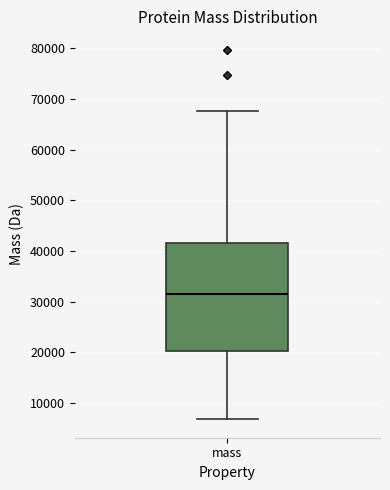

Transcribe this box plot: give where the median line is, the range the box spans, and where the two whiskers end, as read against the y-axis. The values are not printed on the chart, so give them approximately, as read against the axis.

median 31000, box 20000 to 42000, whiskers 7000 to 68000